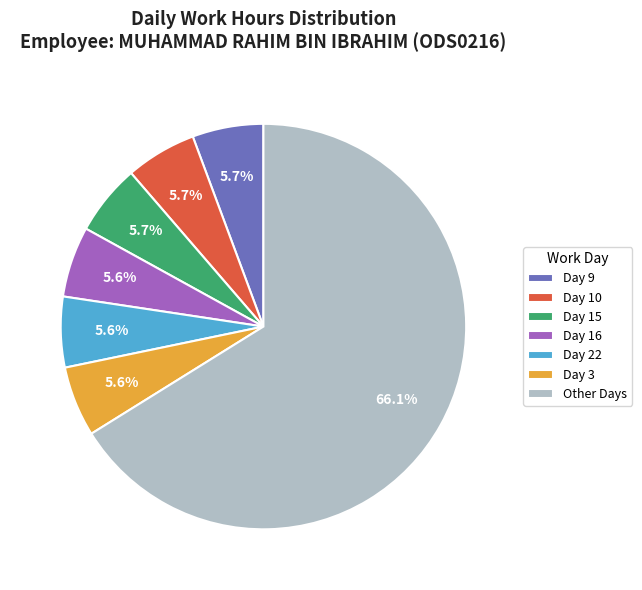

Approximately how many times larger is the value at Day 15 compared to Day 9?

1.0